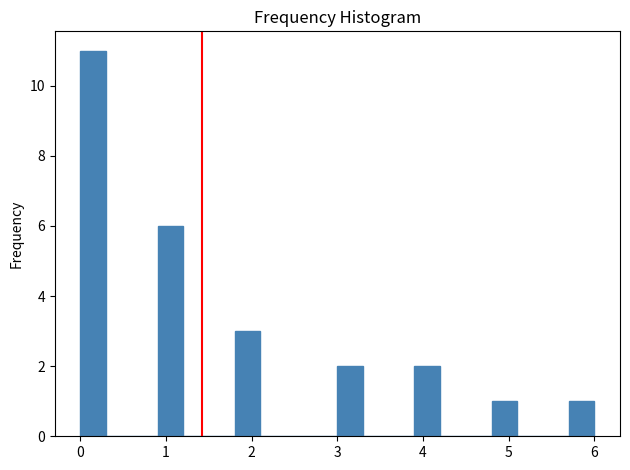

Read against the x-axis, roughly where is the centre of the tallest bar?

0.2